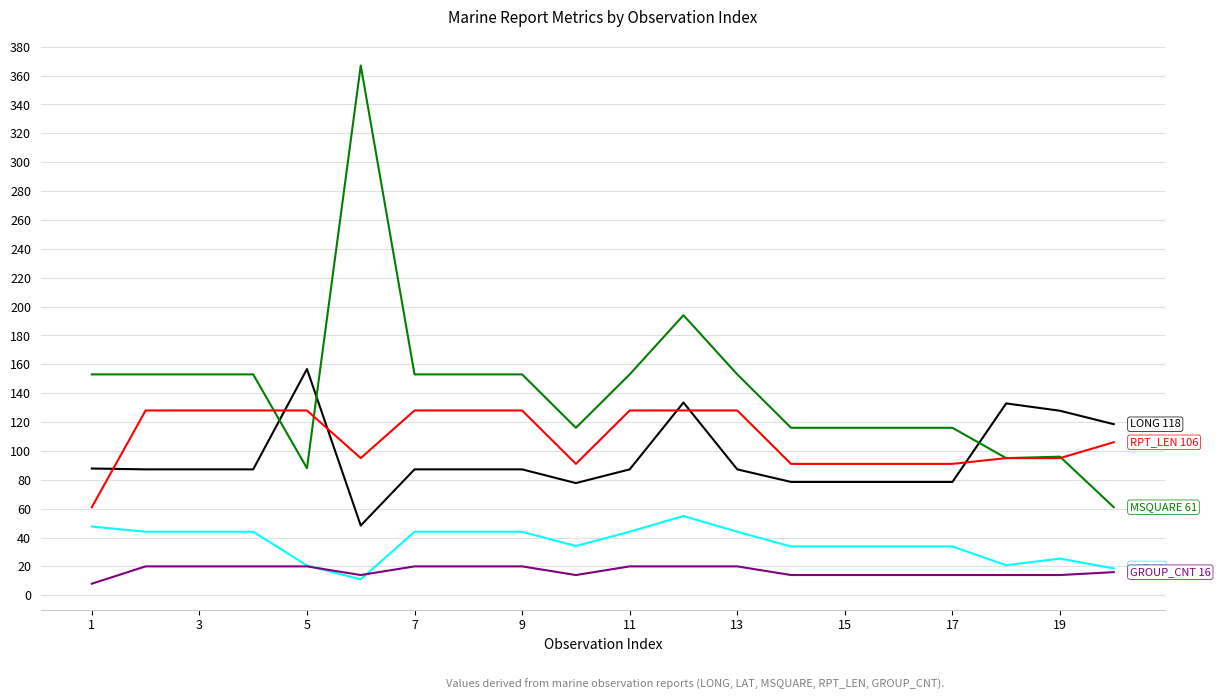

What is the smallest value displayed?

8.0